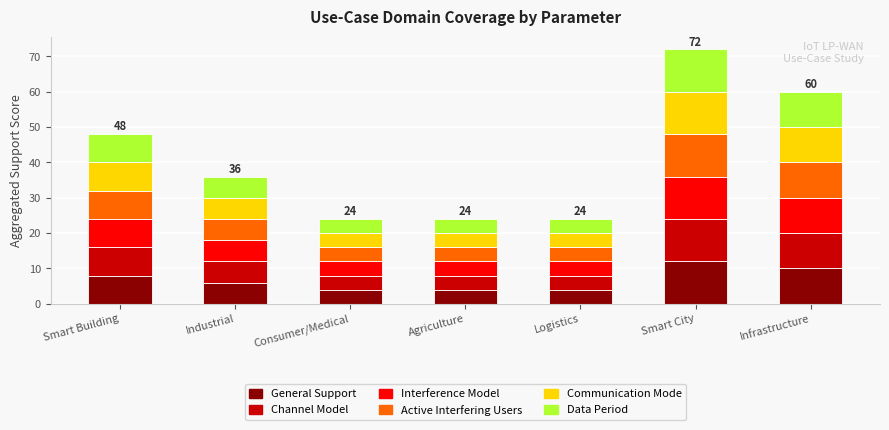

What is the maximum value for General Support?

12